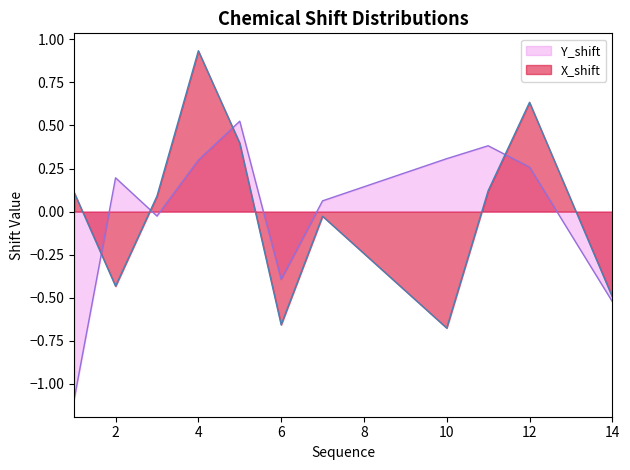

How many values in X_shift are below zero?

5